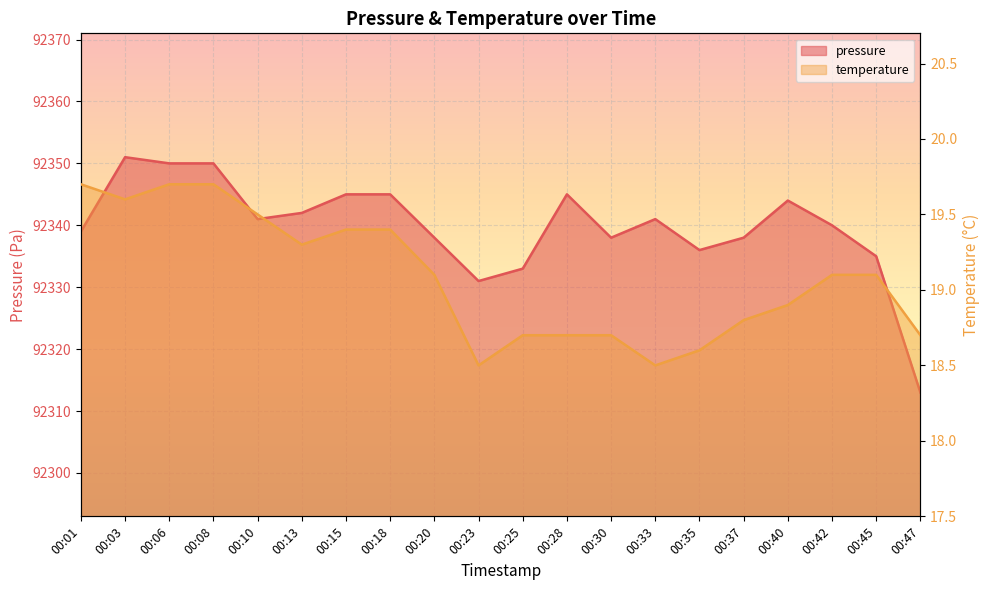

How many data points in temperature are less than 19?

9